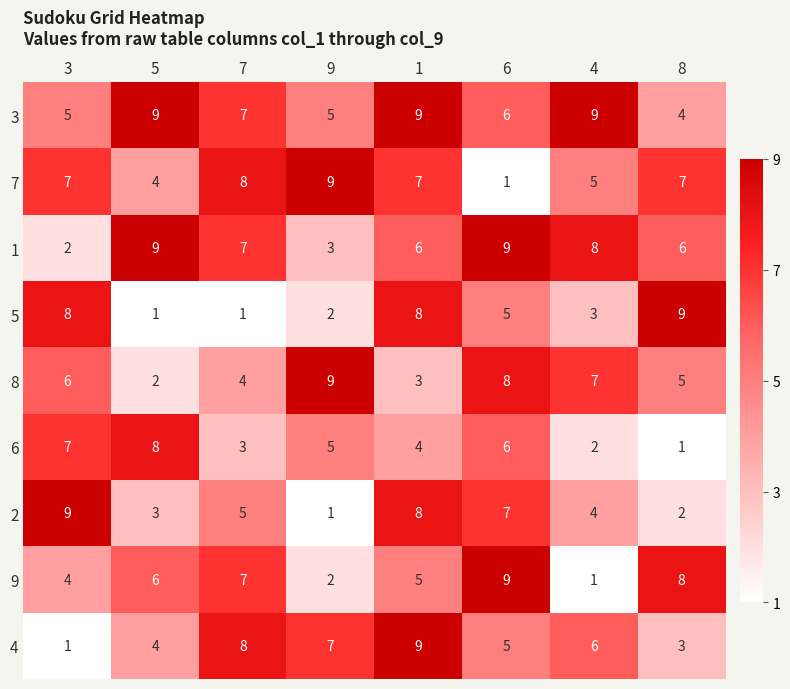

What is the greatest value displayed?

9